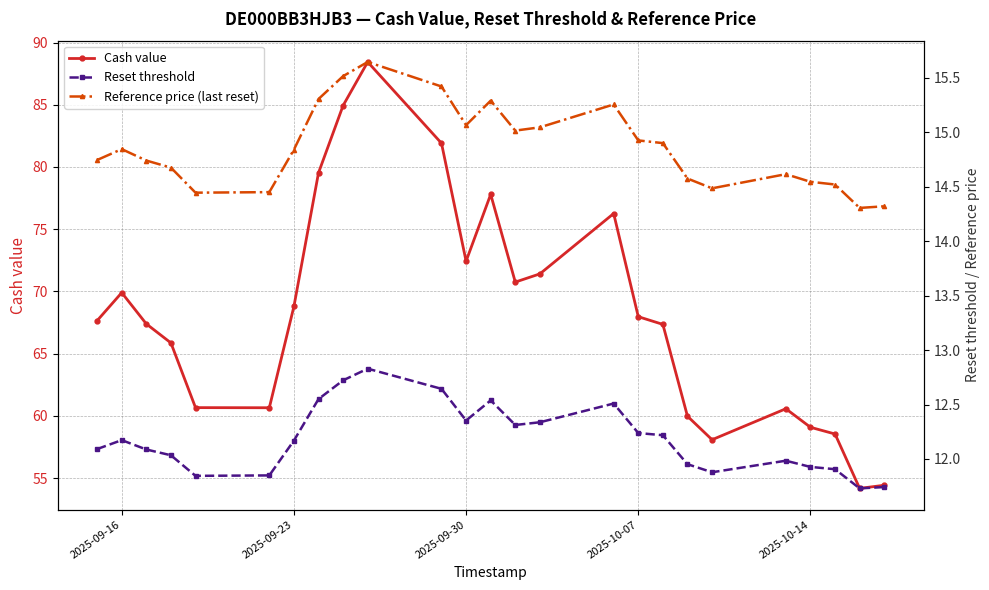

Where is the first local maximum for Cash value?

2025-09-16